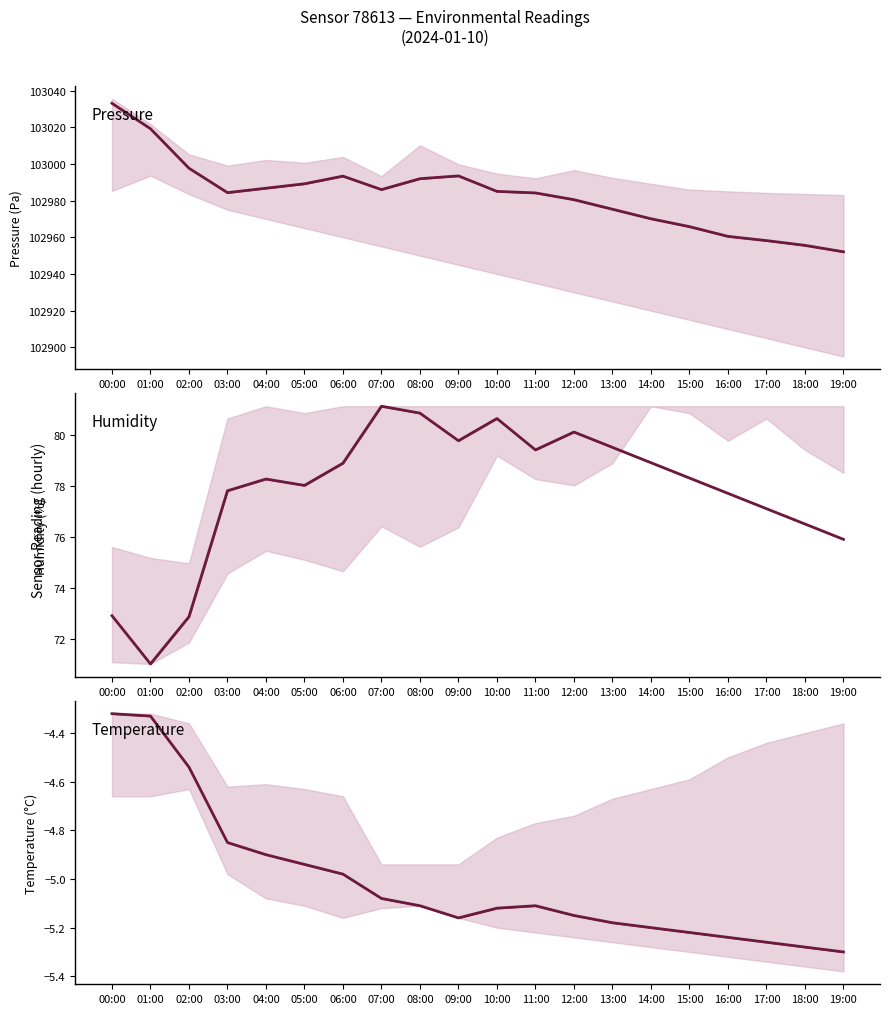

Where is the first local maximum for Pressure?

06:00